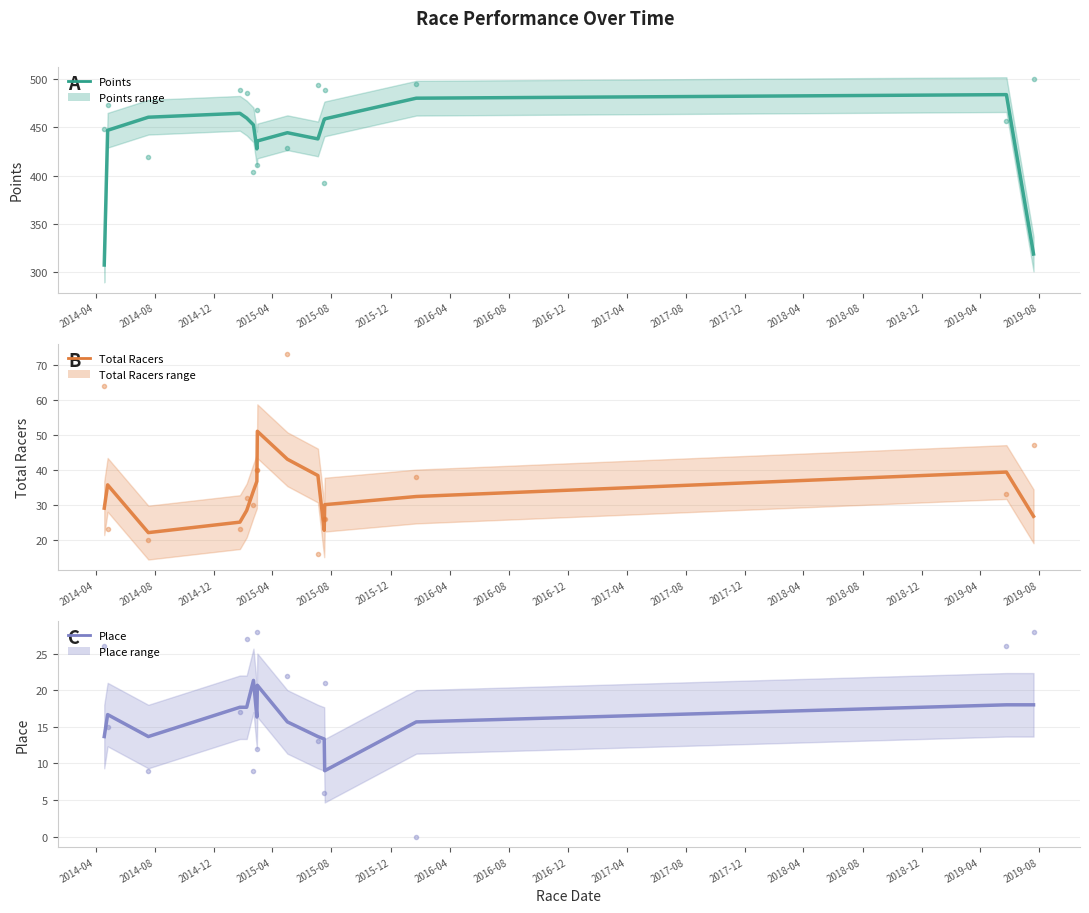

In Total Racers, how many points are lower than both neighbors (excluding endpoints)?

2